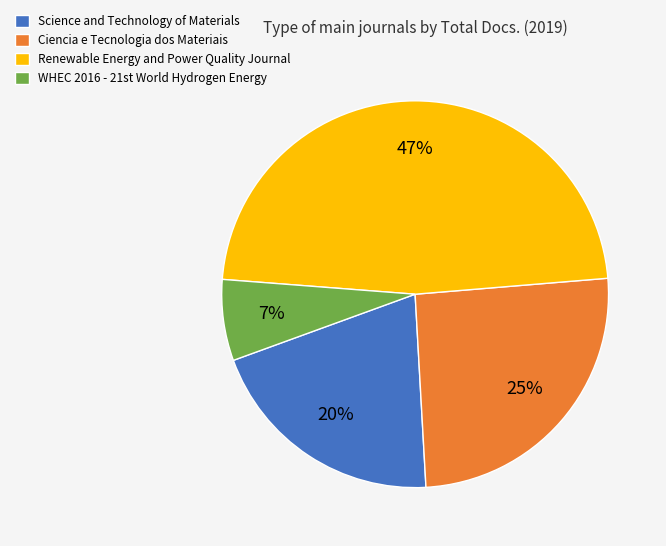

Count the number of slices in the pie.

4